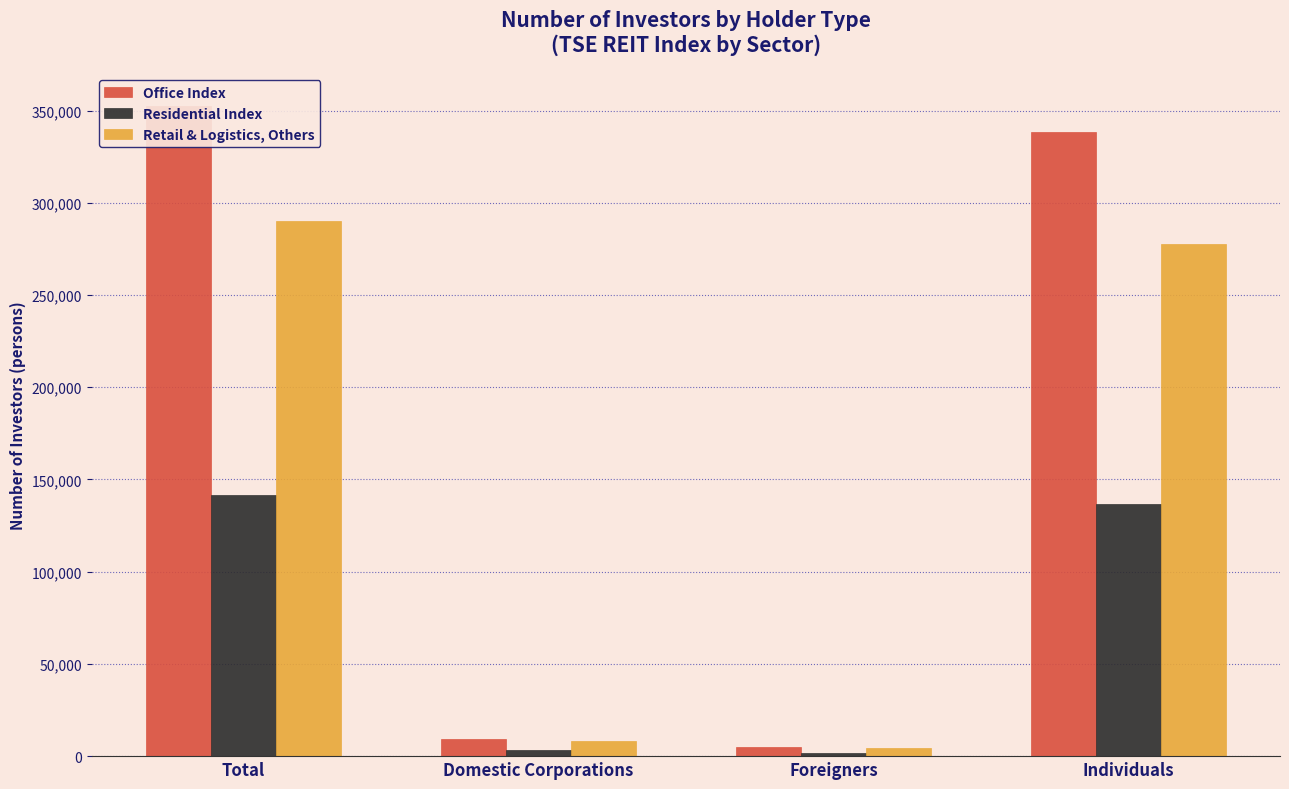

Reading right to left, transcribe all the data shown in this chart.

Office Index: Individuals=338614	Foreigners=4960	Domestic Corporations=9087	Total=352661
Residential Index: Individuals=136492	Foreigners=1801	Domestic Corporations=3393	Total=141686
Retail & Logistics, Others: Individuals=277640	Foreigners=4517	Domestic Corporations=8159	Total=290316